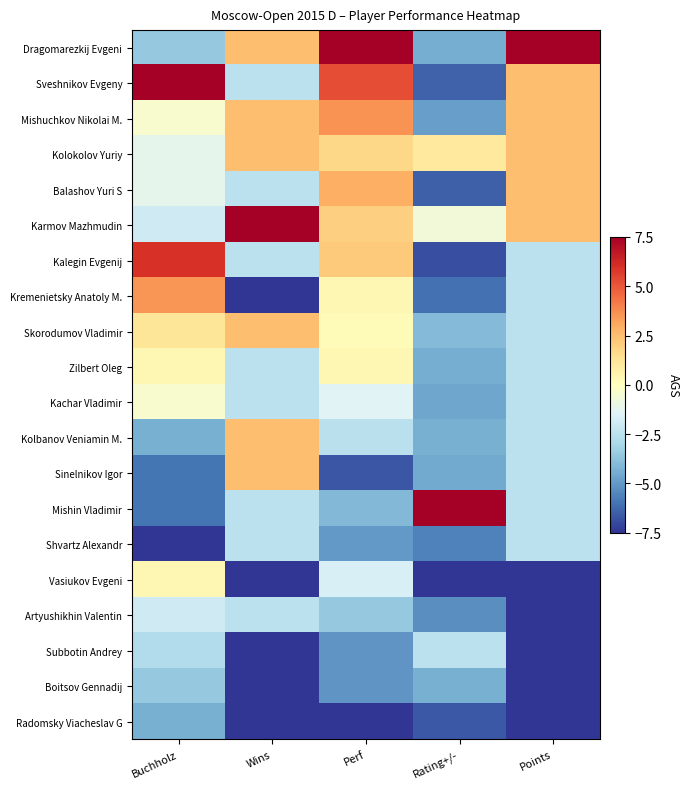

List the series in order of their peak value, highest first.

Dragomarezkij Evgeni, Sveshnikov Evgeny, Karmov Mazhmudin, Mishin Vladimir, Kalegin Evgenij, Mishuchkov Nikolai M., Kremenietsky Anatoly M., Balashov Yuri S, Kolokolov Yuriy, Skorodumov Vladimir, Kolbanov Veniamin M., Sinelnikov Igor, Zilbert Oleg, Vasiukov Evgeni, Kachar Vladimir, Artyushikhin Valentin, Subbotin Andrey, Shvartz Alexandr, Boitsov Gennadij, Radomsky Viacheslav G